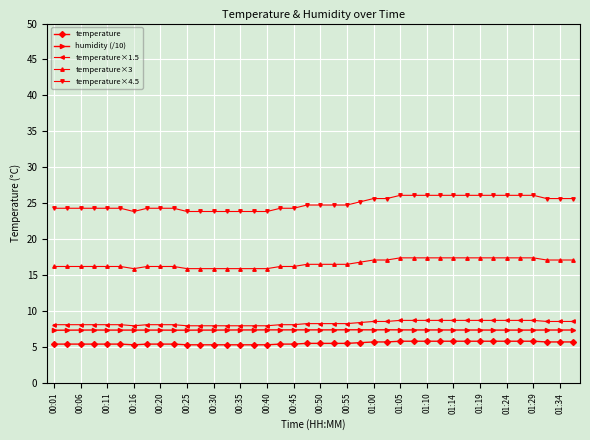

Which series has the widest spread of values?

temperature×4.5